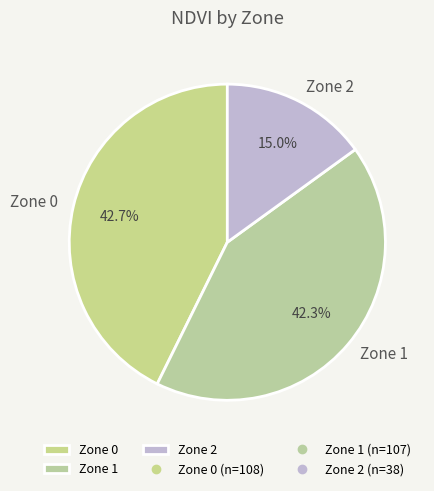

What portion of the pie excludes Zone 0?

57.3%